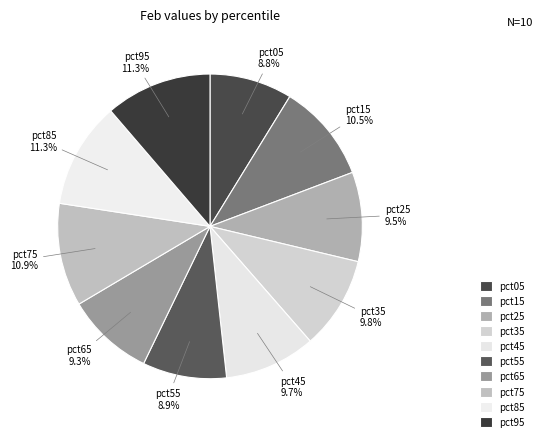

To the nearest percent, what percentage of the pie is pct95?

11%